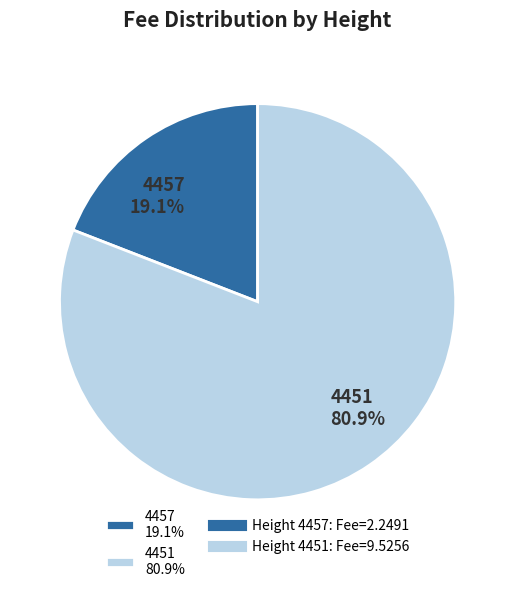

What percentage is the 4457 slice, to the nearest percent?

19%